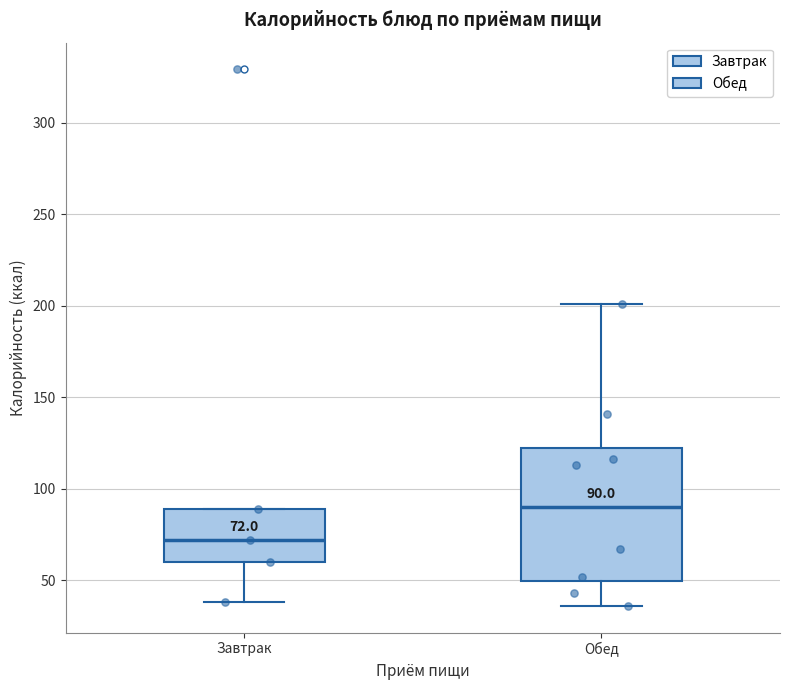

Which box's median line is the lowest?

Завтрак